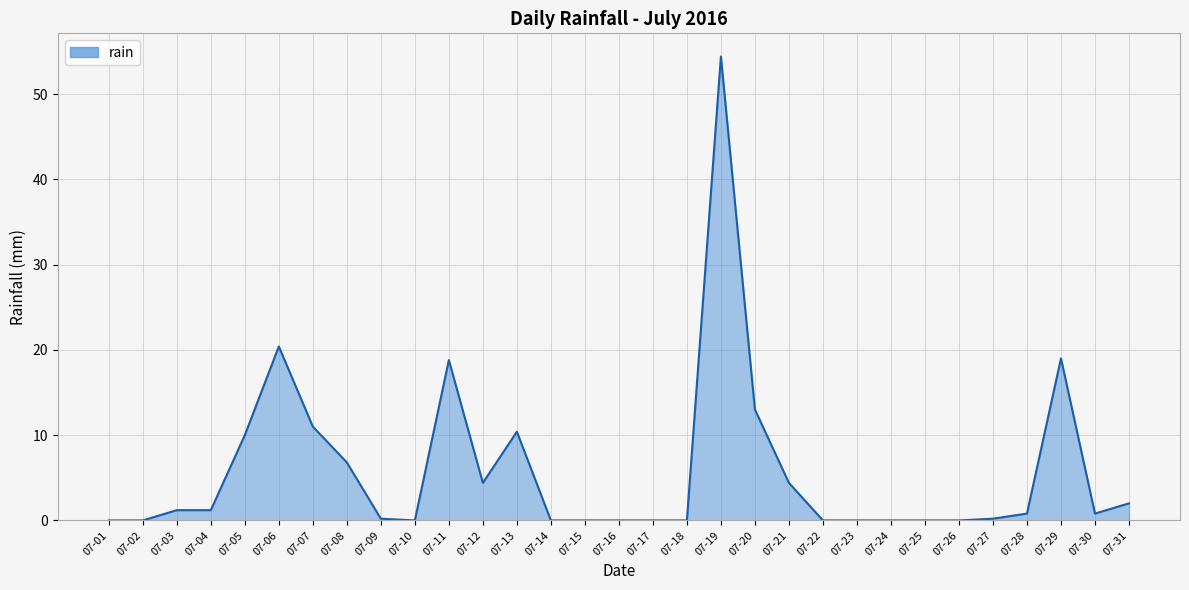

What is the change in value from 07-09 to 07-16?

-0.2